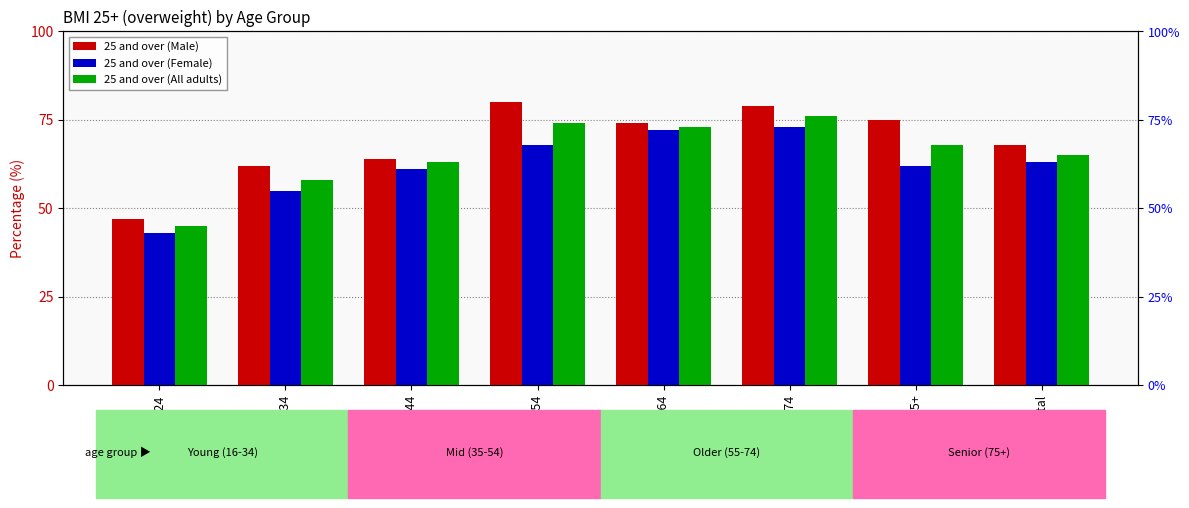

What is the label of the 7th bar from the right?

25-34